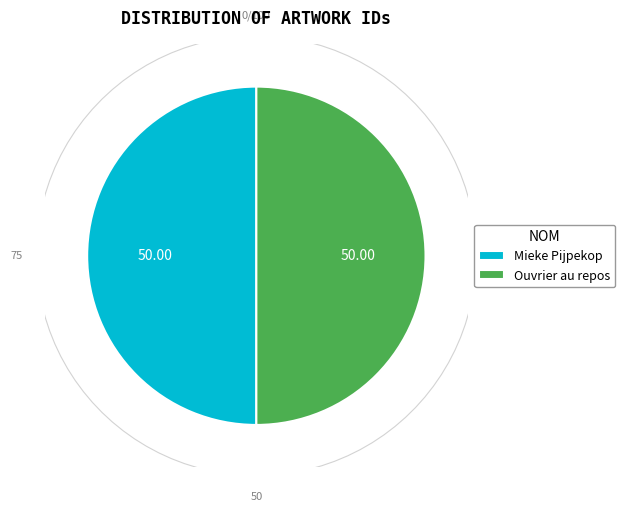

Is it true that Mieke Pijpekop is 59% of the pie?

False